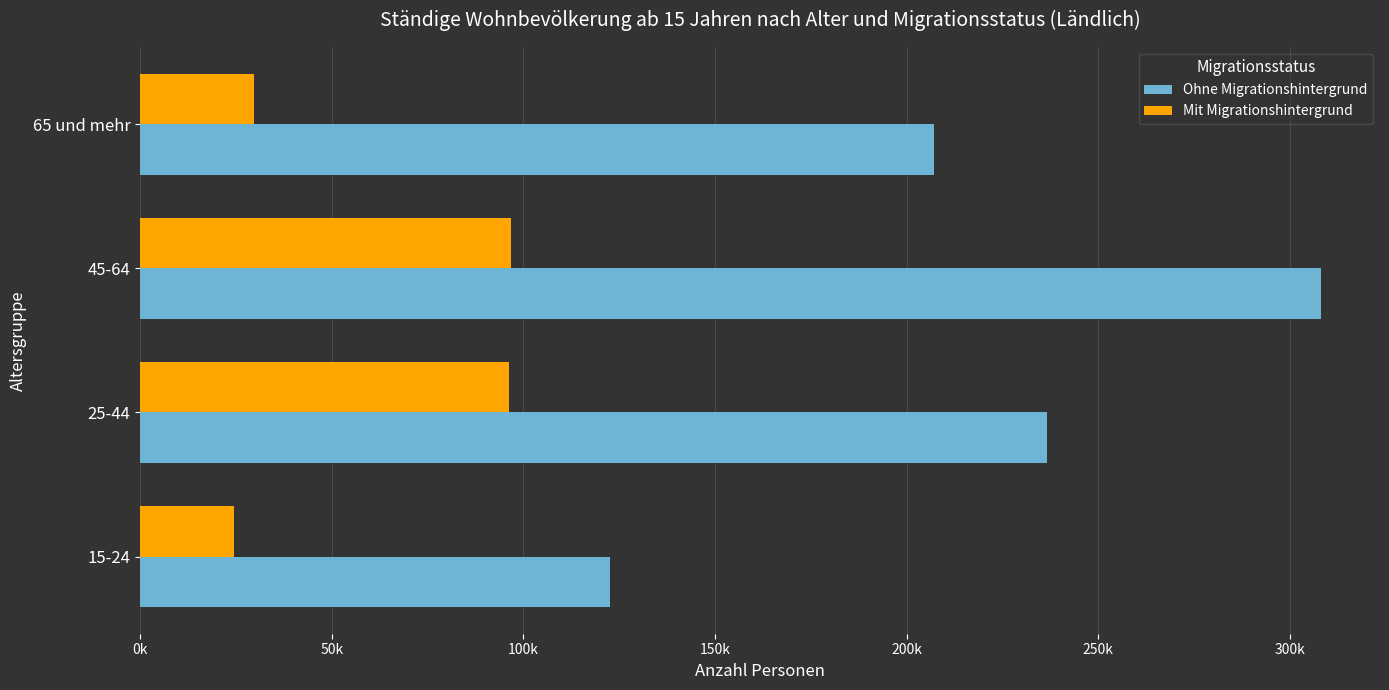

What are all the series names shown in the legend?

Ohne Migrationshintergrund, Mit Migrationshintergrund